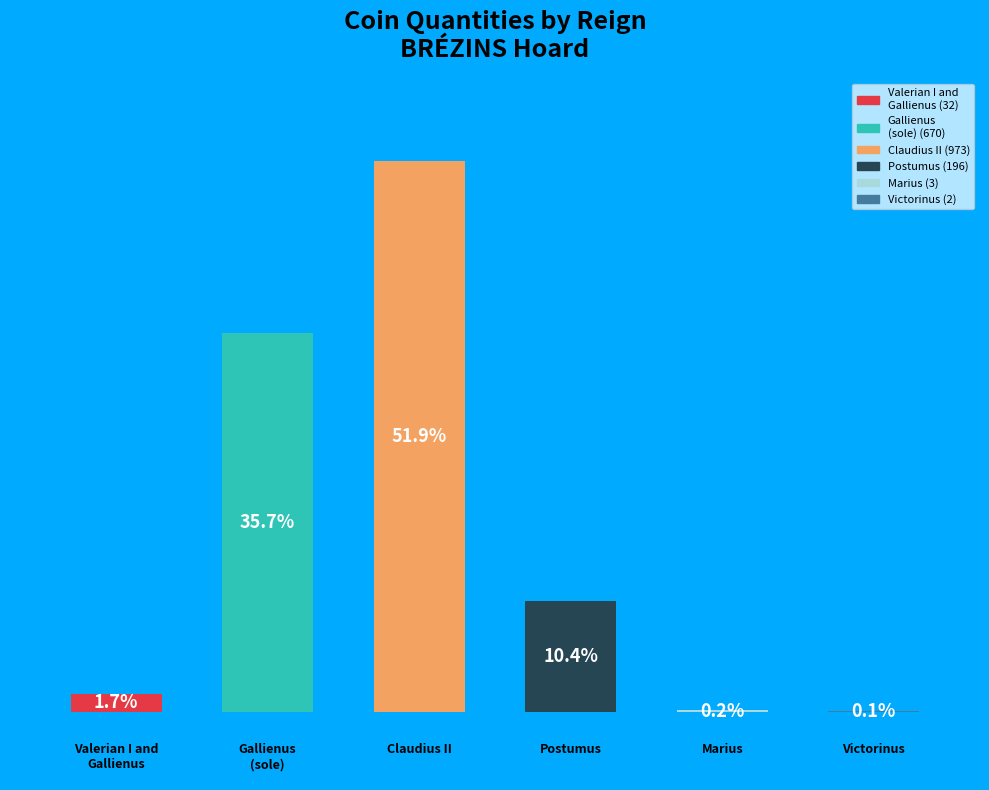

What percentage is the Gallienus (sole) slice, to the nearest percent?

36%